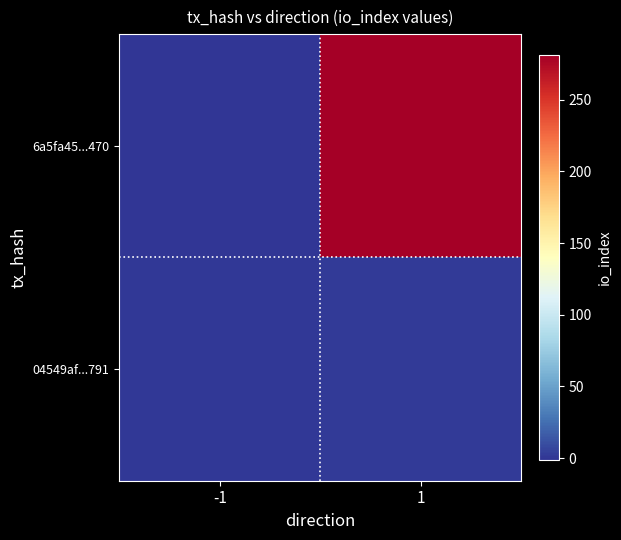

At which category is the sum across all series the highest?

1